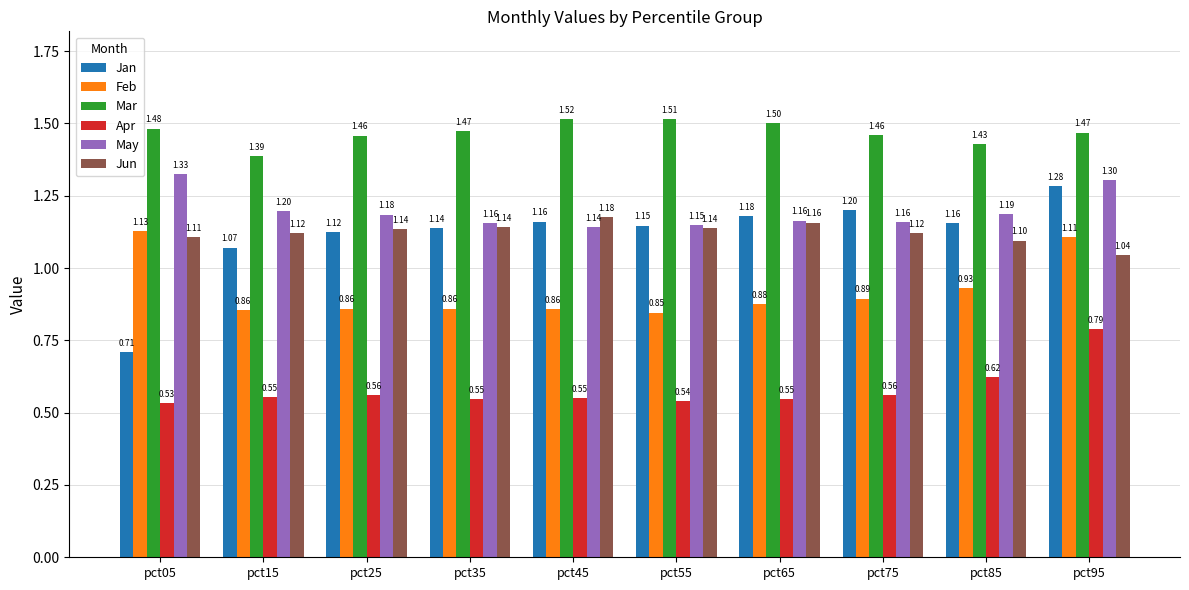

At which category is the sum across all series the highest?

pct95